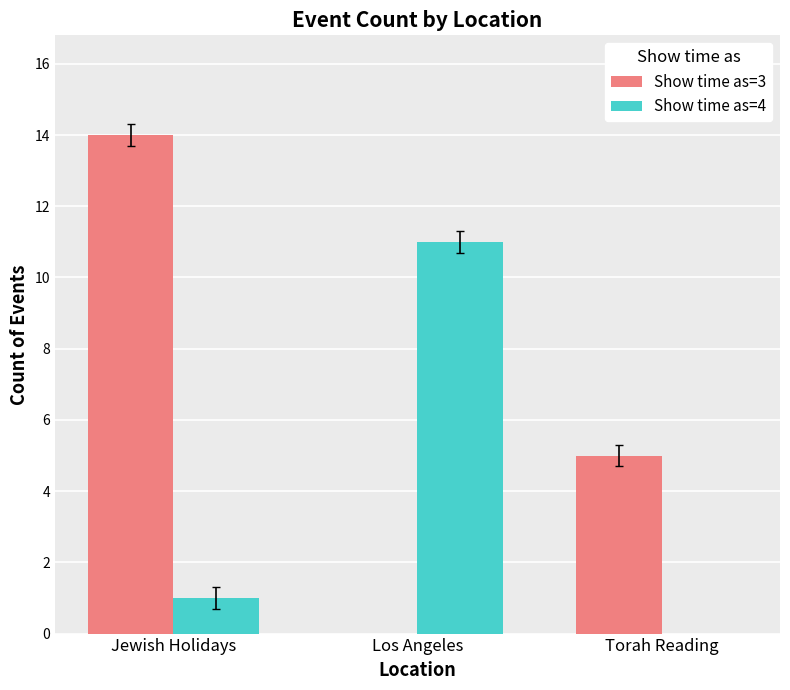

Reading left to right, list all the values displayed in this chart.

Show time as=3: Jewish Holidays=14	Los Angeles=0	Torah Reading=5
Show time as=4: Jewish Holidays=1	Los Angeles=11	Torah Reading=0